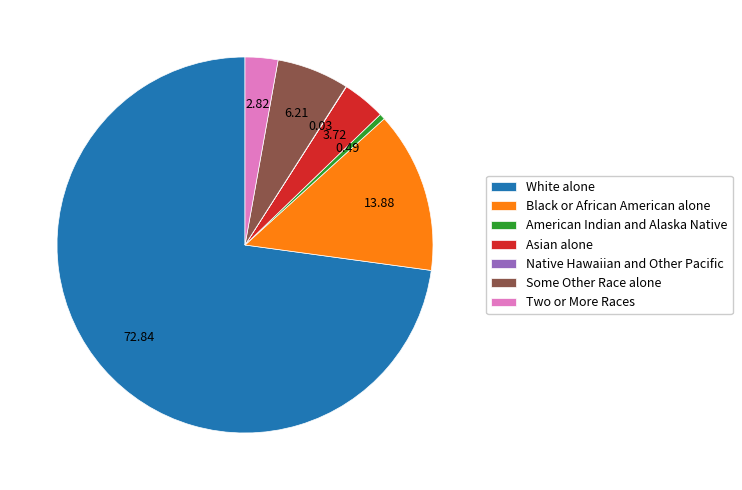

Is there a majority slice in this chart?

Yes